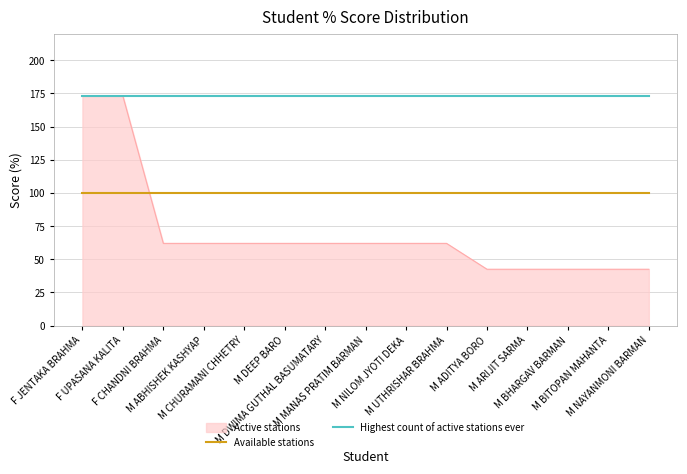

Is the value of Highest count of active stations ever at M MANAS PRATIM BARMAN greater than the value of Available stations at M ABHISHEK KASHYAP?

Yes